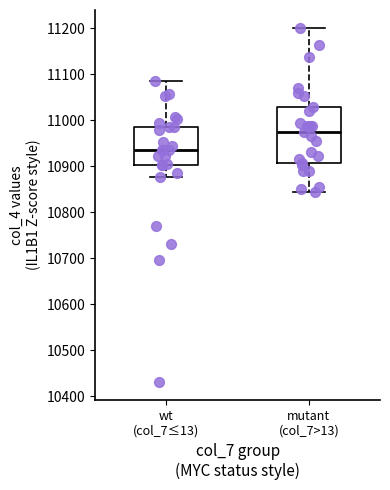

Reading left to right, read every box against the y-axis: the position of its median line, the range the box covers, and the ends of its whiskers. The values are not printed on the chart, so give them approximately, as read against the axis.

wt (col_7≤13): median 10940, box 10900 to 10990, whiskers 10880 to 11090
mutant (col_7>13): median 10970, box 10910 to 11030, whiskers 10850 to 11200